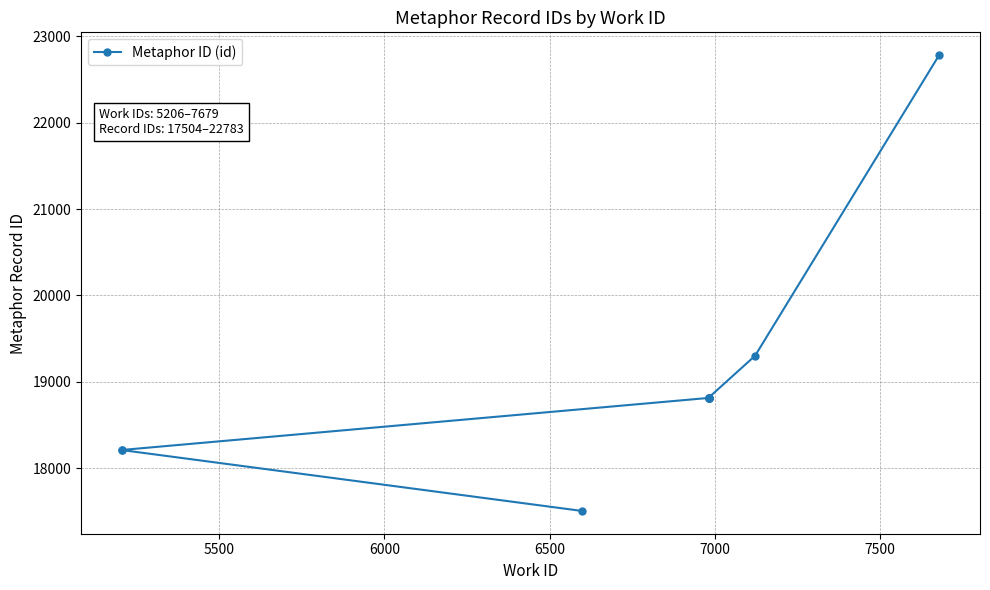

How many lines are shown in the chart?

1